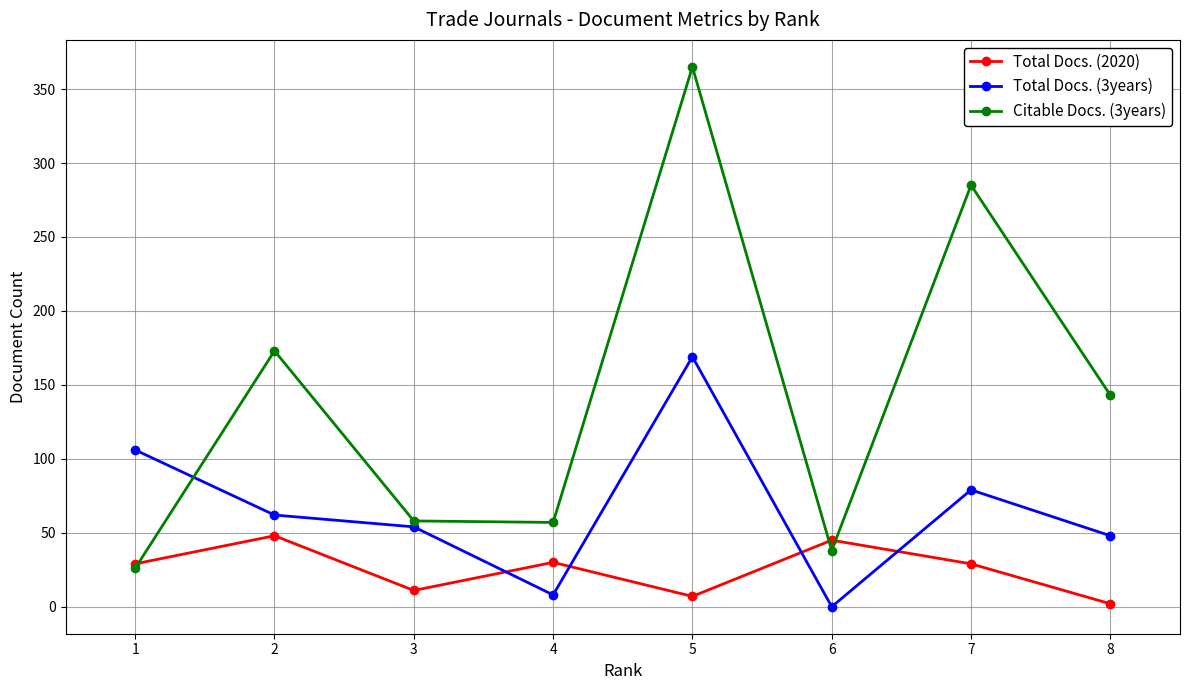

At which category is the sum across all series the highest?

5